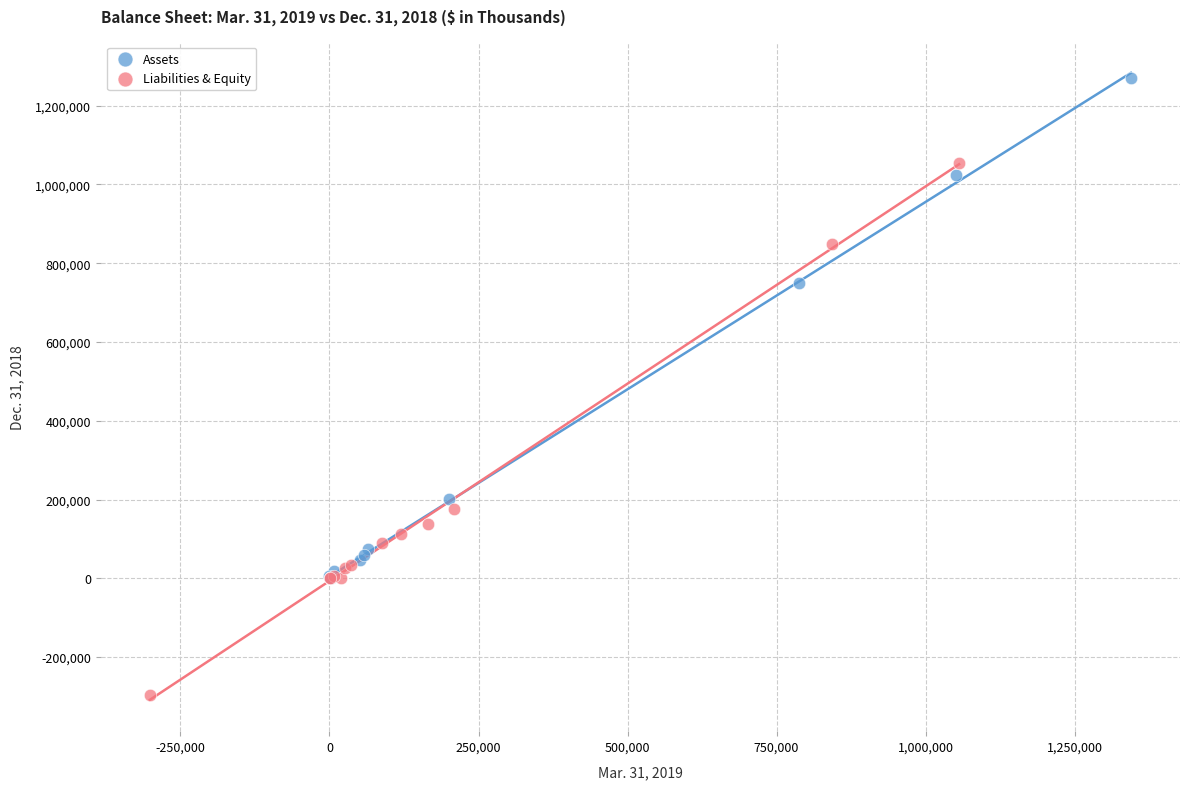

Which series contains the lowest Y value?

Liabilities & Equity